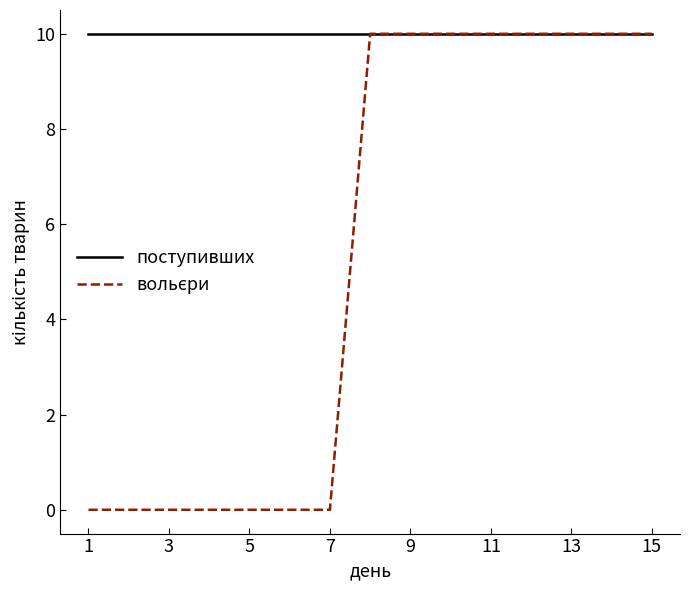

Which series has the largest total across all categories?

поступивших